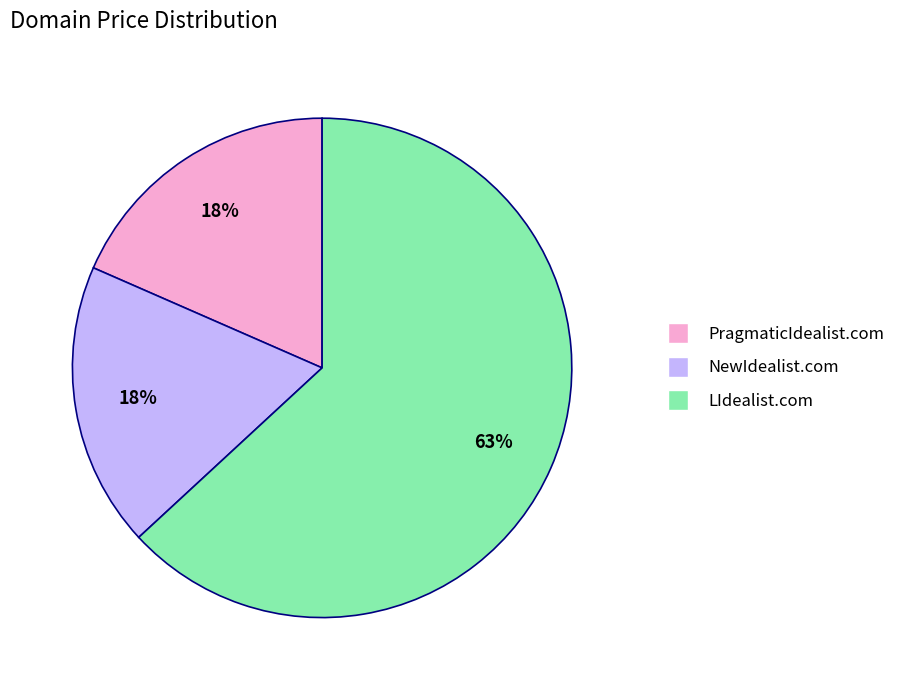

To the nearest percent, what percentage of the pie is NewIdealist.com?

18%